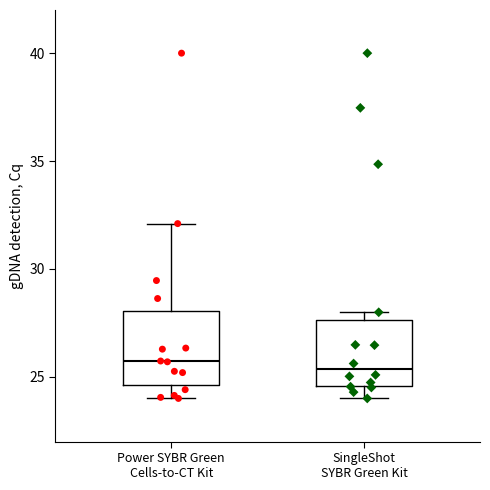

Where does the median line of the box for Power SYBR Green Cells-to-CT Kit sit on the y-axis? The values are not printed on the chart, so give them approximately, as read against the axis.

25.5